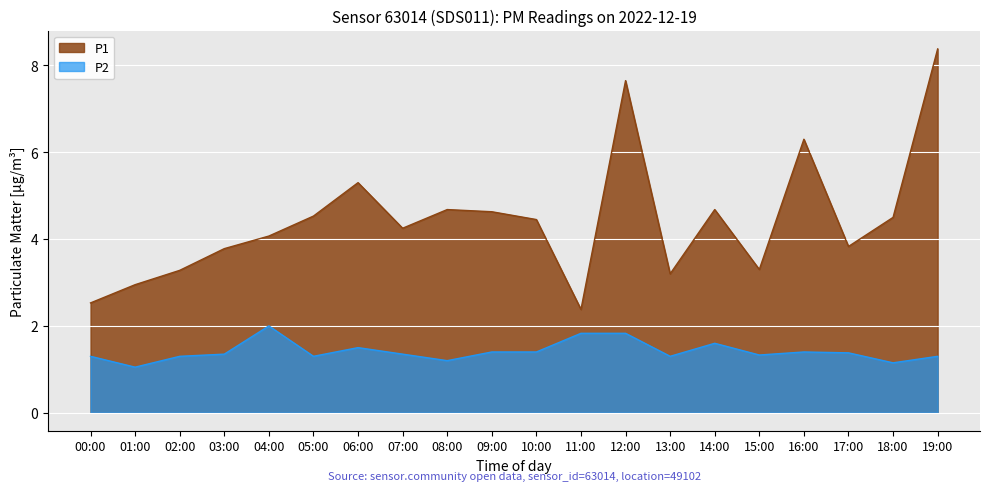

What is the total value across all series at 02:00?

4.6